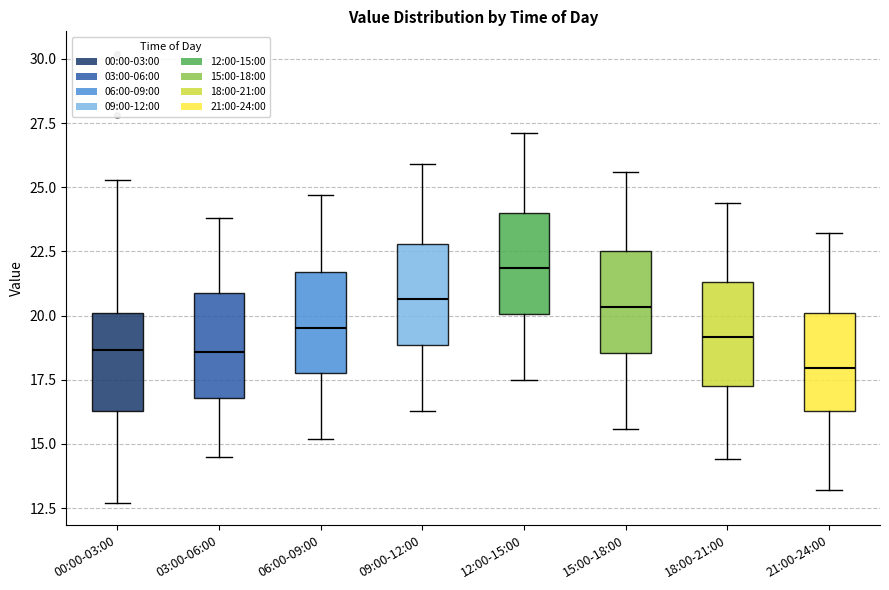

Where is the lower edge of the box for 12:00-15:00 on the y-axis? The values are not printed on the chart, so give them approximately, as read against the axis.

20.0